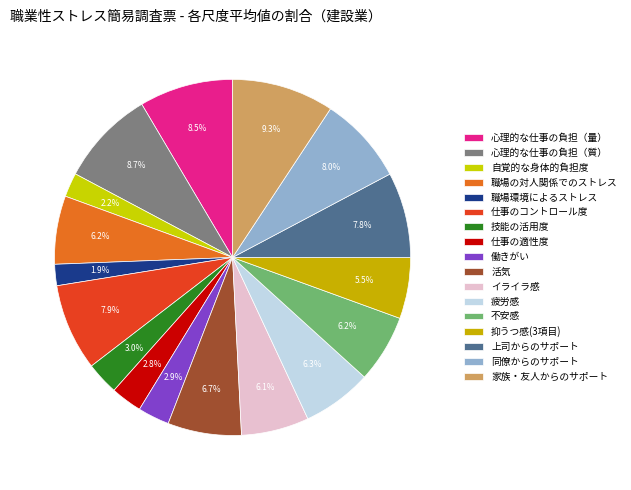

What is the change in value from 仕事のコントロール度 to 活気?

-1.2